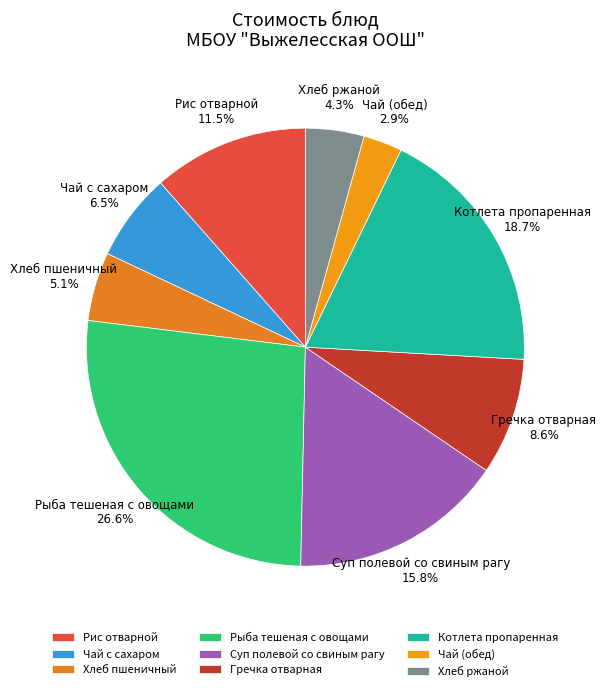

Which category has the smallest portion of the pie?

Чай (обед)